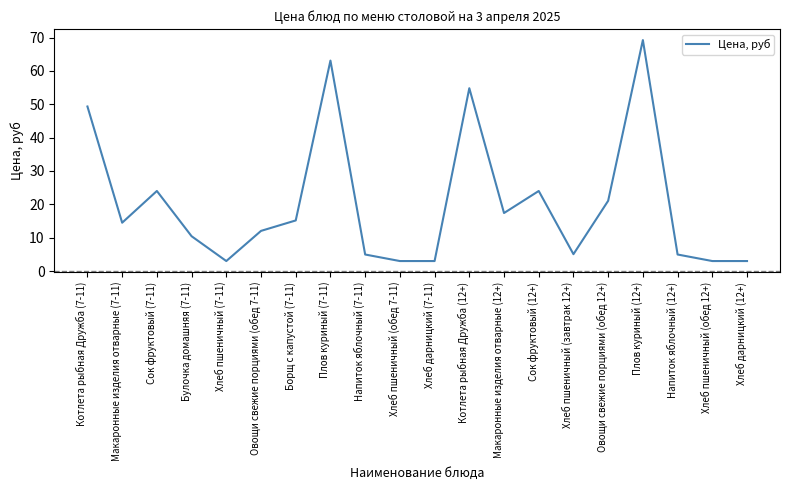

At which category does the chart reach its peak across all series?

Плов куриный (12+)